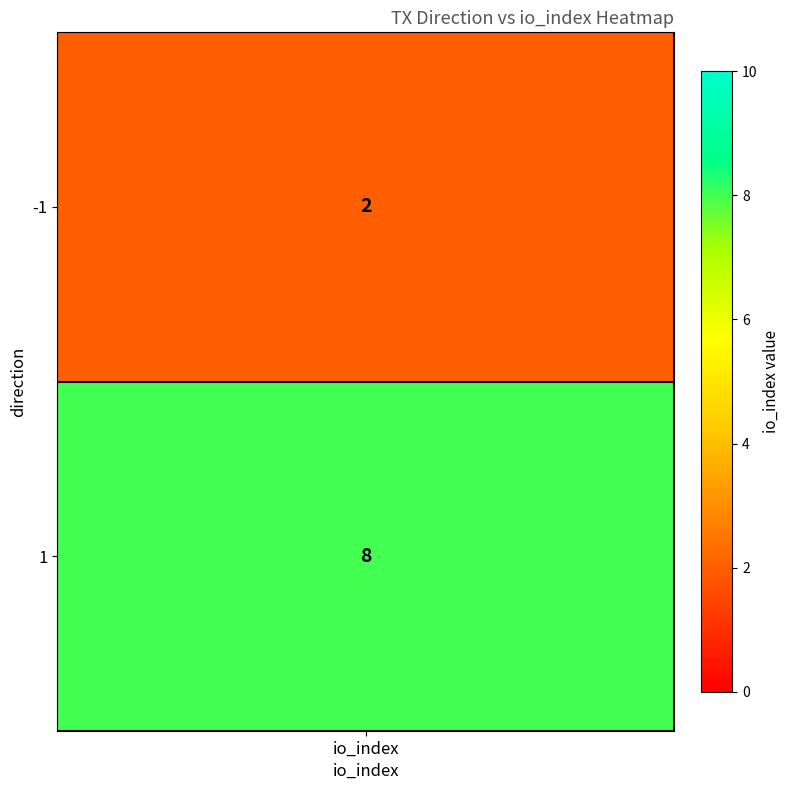

What is the change in value from -1 to 1?

+6